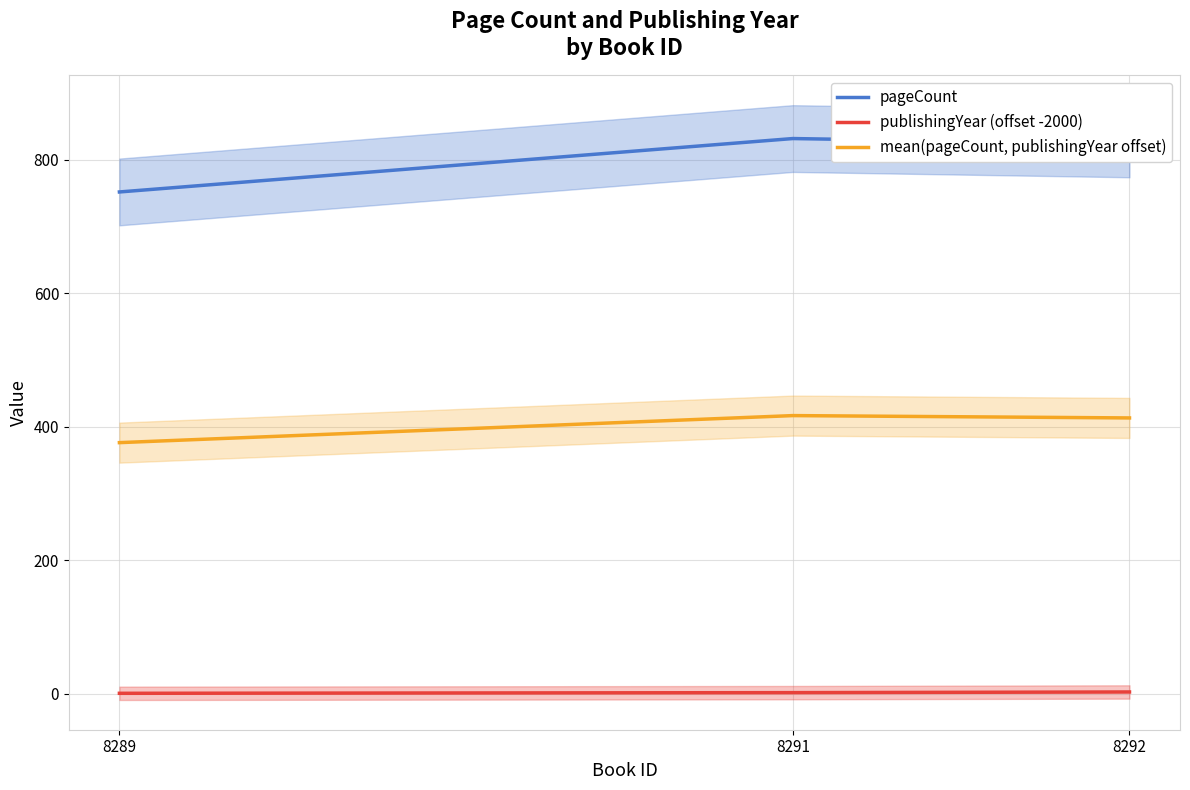

How many distinct data groups are displayed?

3